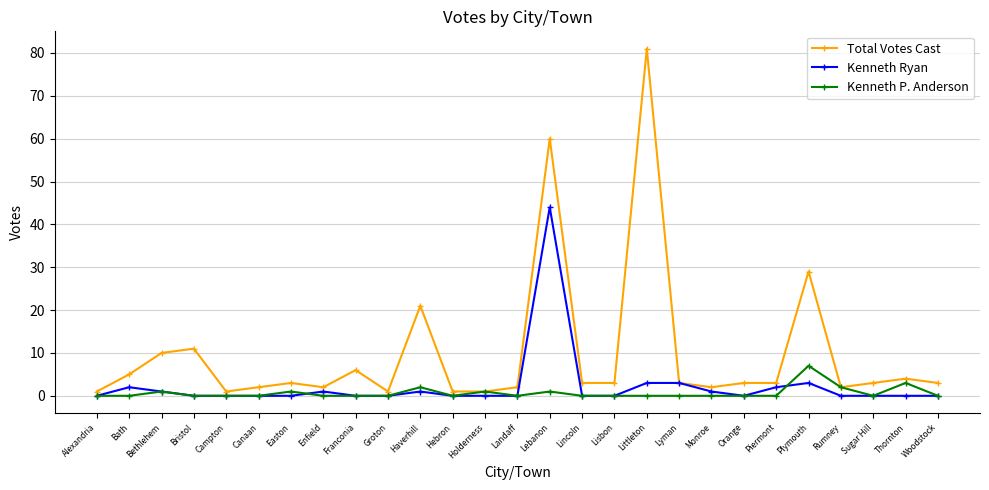

Is this an area chart (filled region under the line)?

No